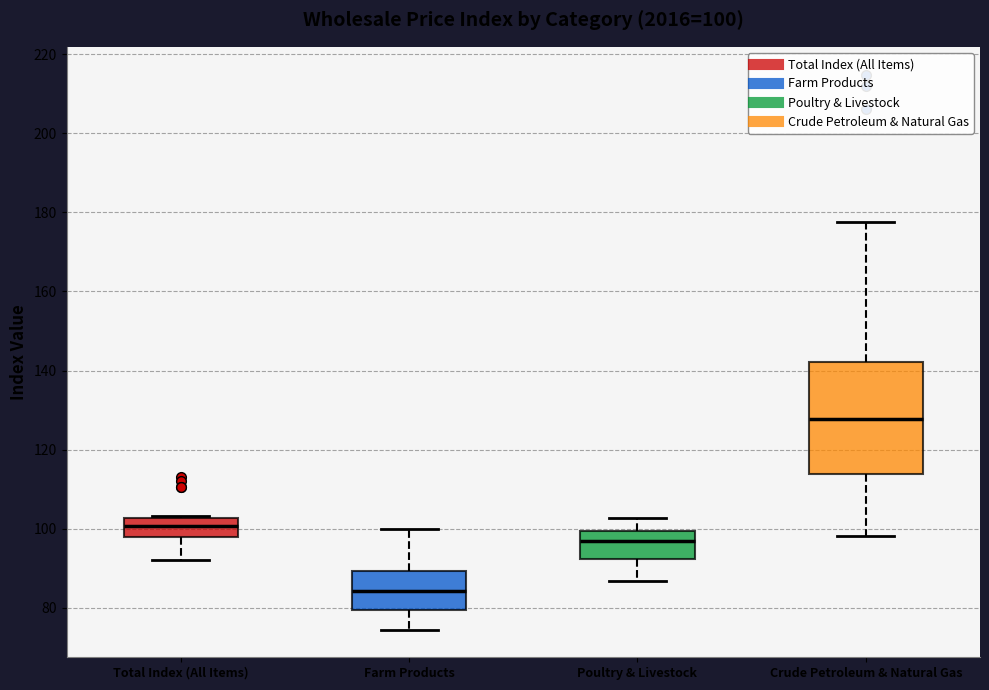

Which box is the tallest, from its lower edge to its upper edge?

Crude Petroleum & Natural Gas